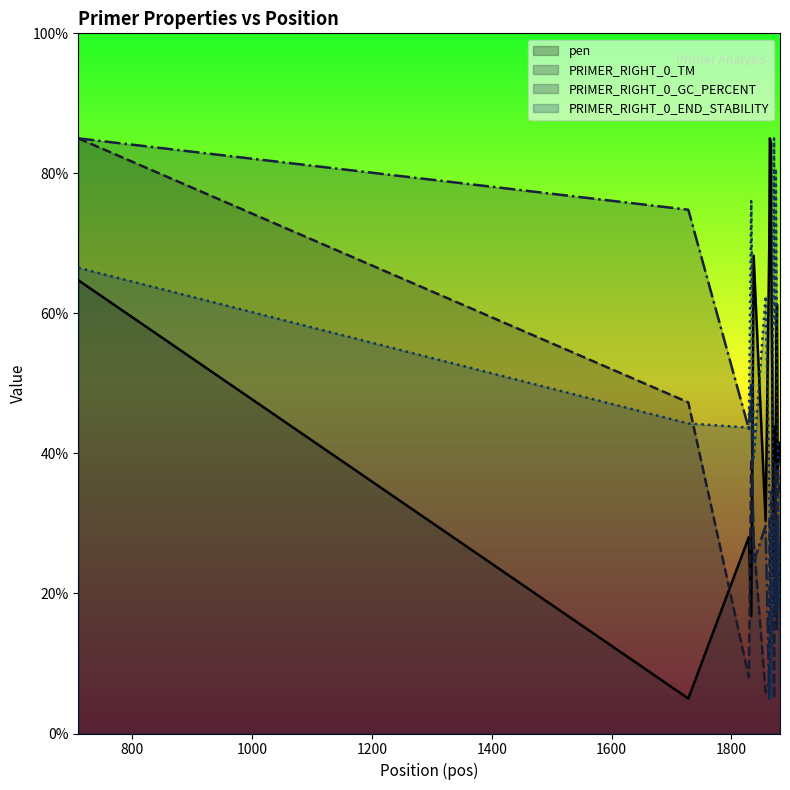

True or false: pen (line) has more than 0 points higher than both neighbors.

True